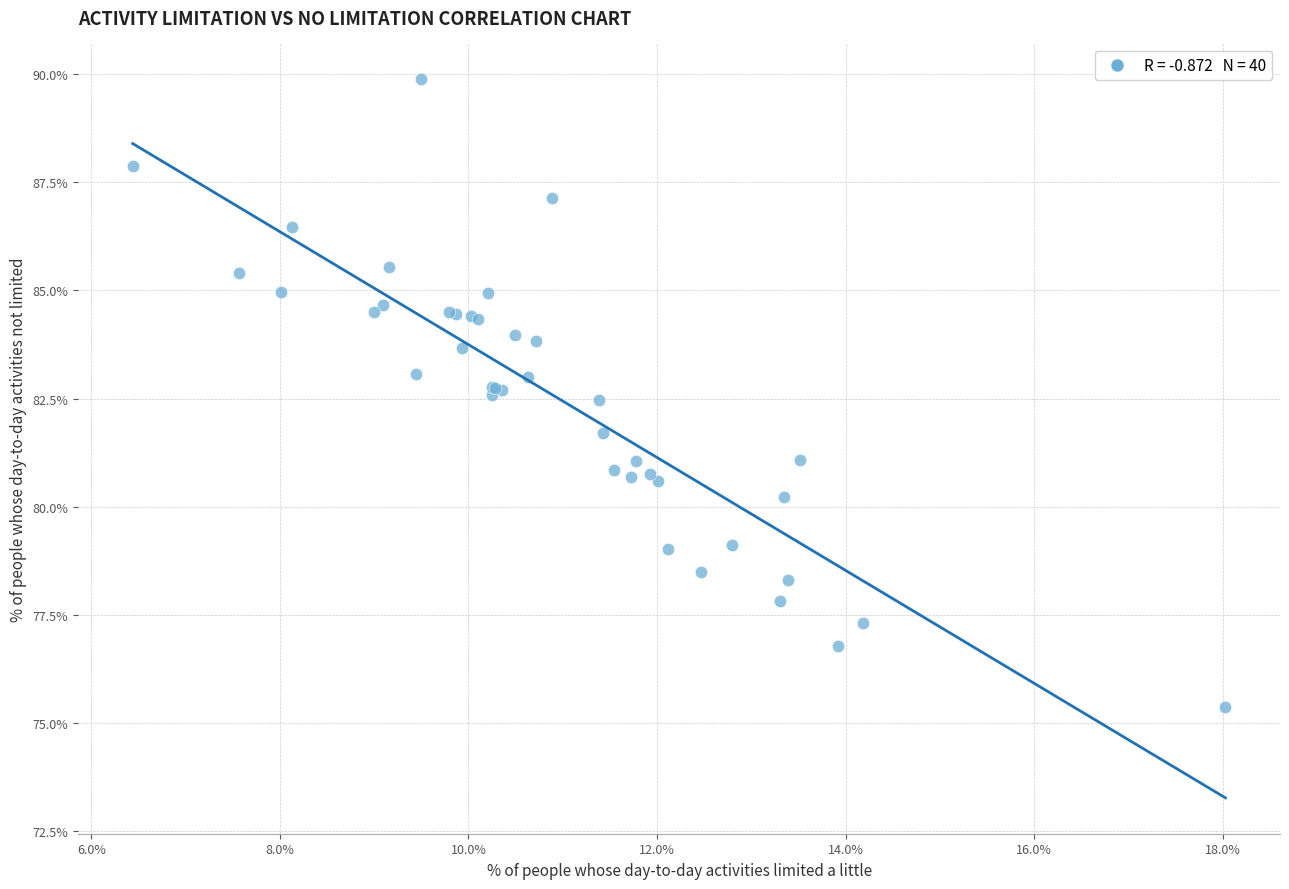

What Y value in the scatter plot is closest to 82?

81.7